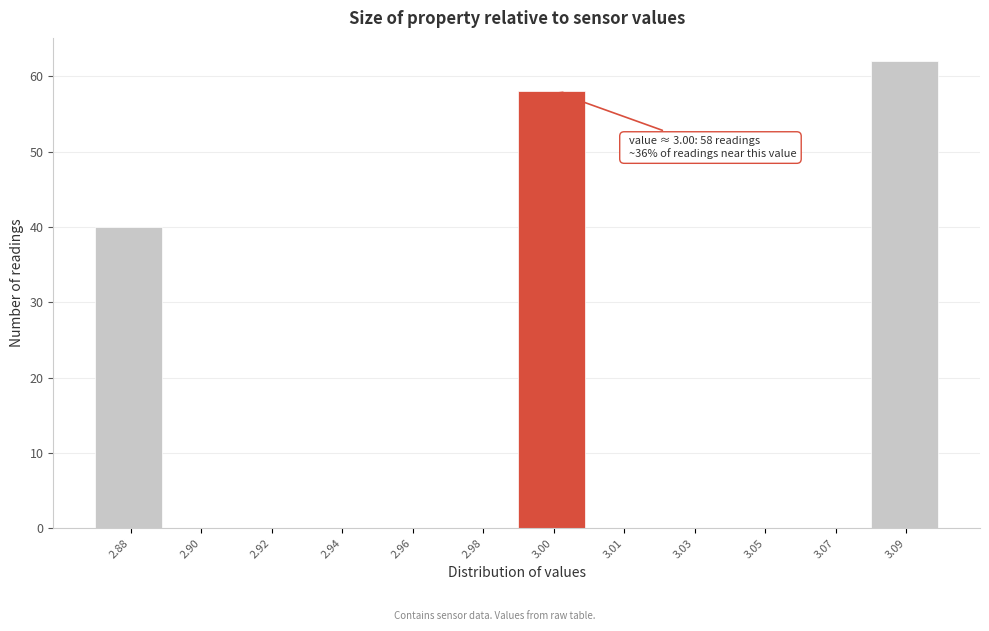

Reading left to right, what are all the values shown in this chart?

2.88=40	2.90=0	2.92=0	2.94=0	2.96=0	2.98=0	3.00=58	3.01=0	3.03=0	3.05=0	3.07=0	3.09=62